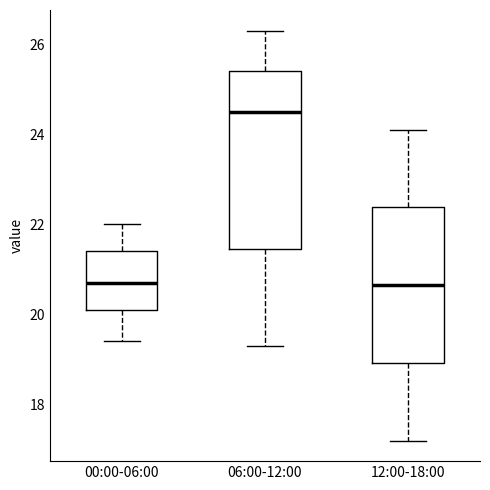

Reading left to right, read every box against the y-axis: the position of its median line, the range the box covers, and the ends of its whiskers. The values are not printed on the chart, so give them approximately, as read against the axis.

00:00-06:00: median 20.8, box 20.2 to 21.4, whiskers 19.4 to 22.0
06:00-12:00: median 24.6, box 21.4 to 25.4, whiskers 19.4 to 26.4
12:00-18:00: median 20.6, box 19.0 to 22.4, whiskers 17.2 to 24.2